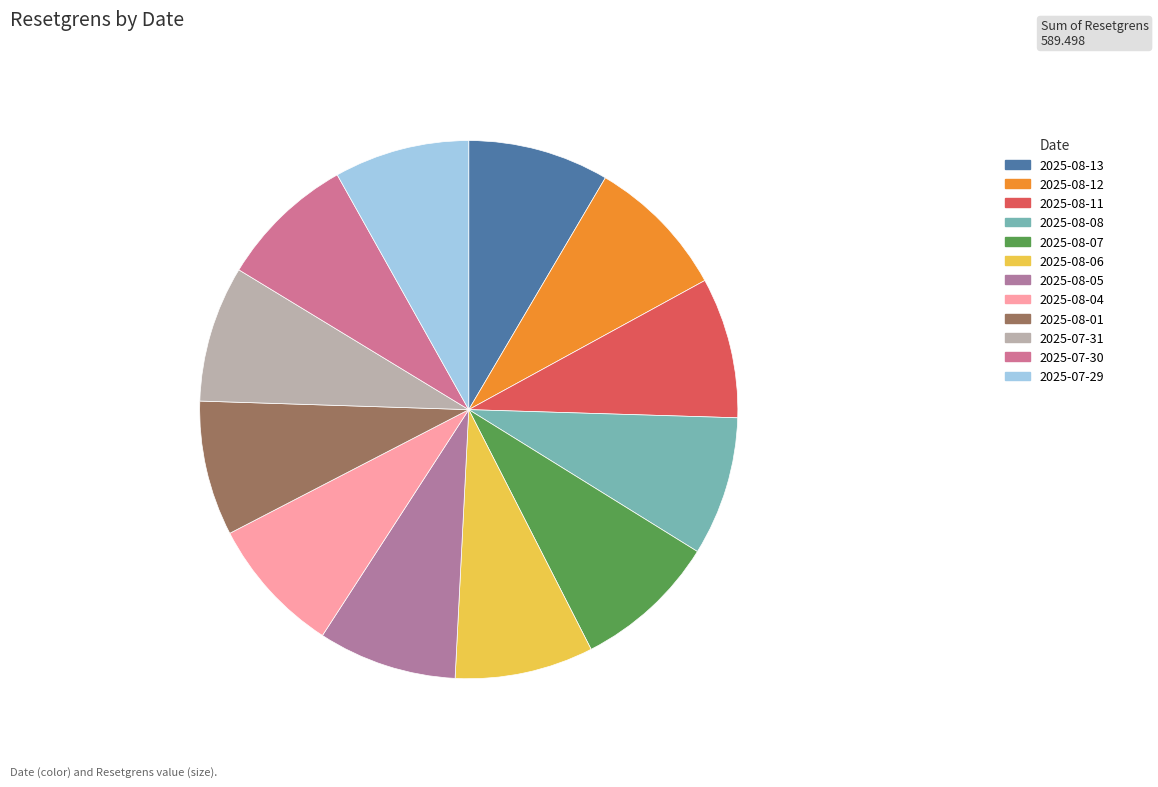

To the nearest percent, what is the average slice percentage?

8%